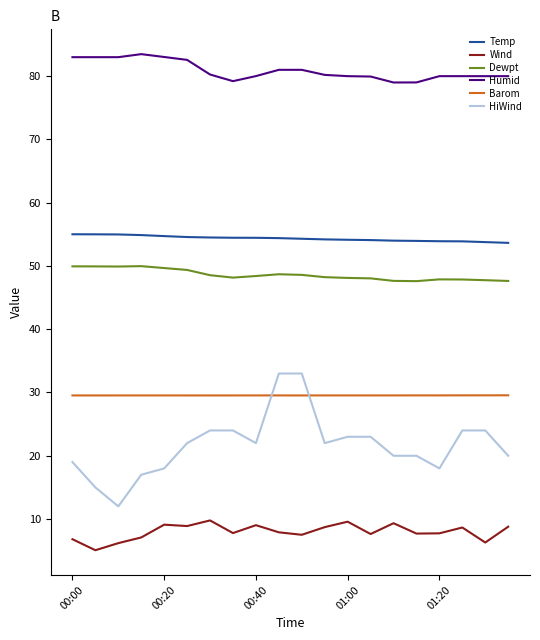

Which series has the widest spread of values?

HiWind